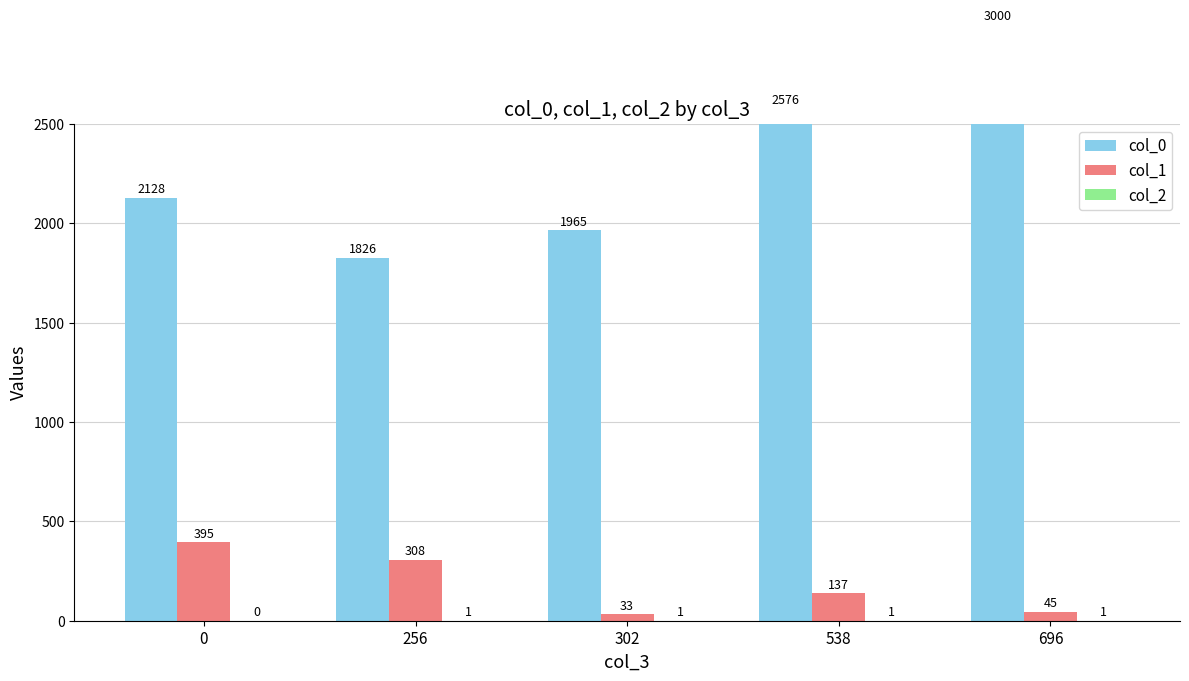

The col_0 series shows 2576 at 538. True or false?

True